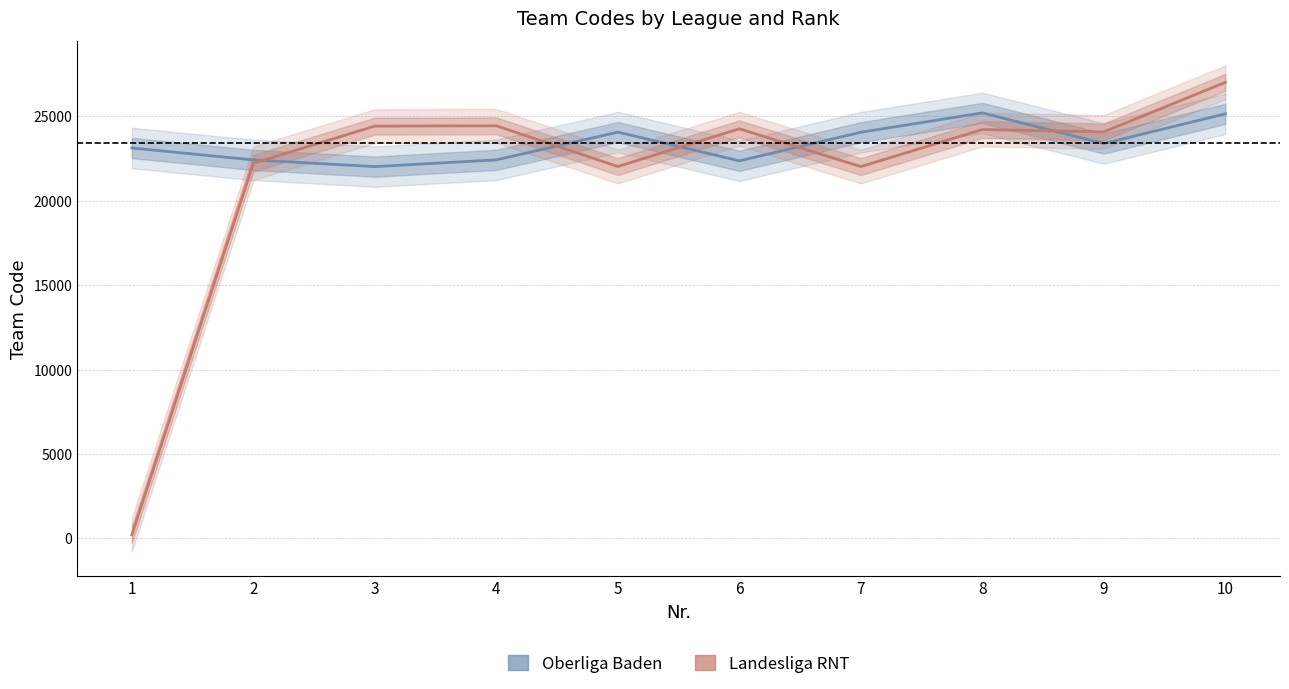

Read the Oberliga Baden value at 6, to the nearest 50.

22350